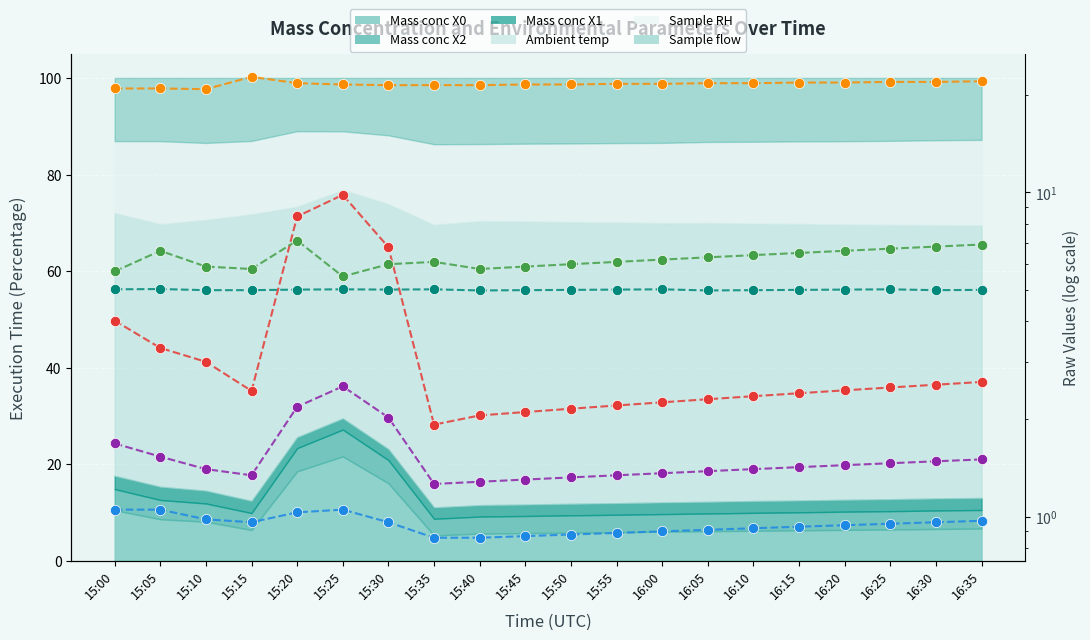

What are all the series names shown in the legend?

Mass conc X0, Mass conc X2, Mass conc X1, Ambient temp, Sample RH, Sample flow